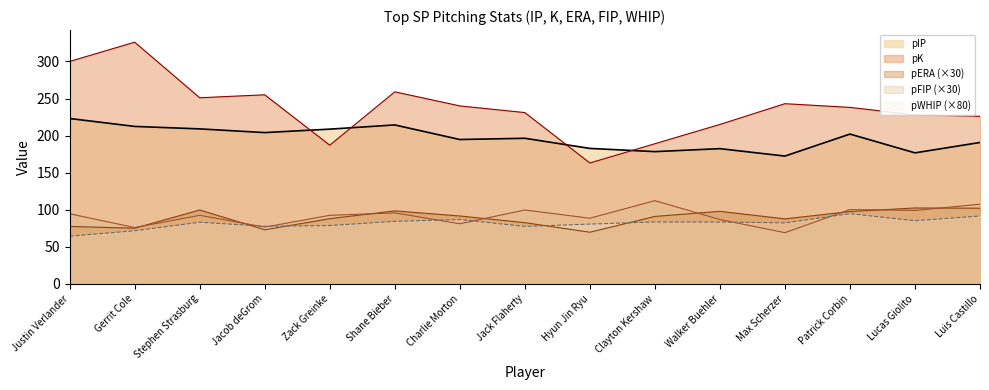

How many lines are shown in the chart?

5